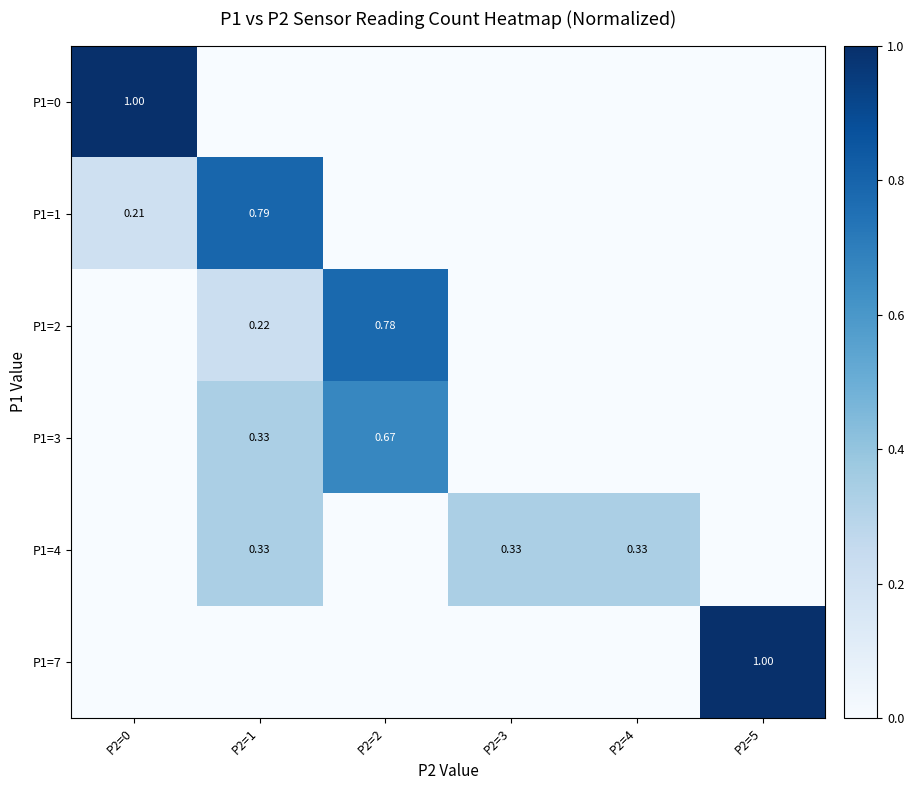

The value of P1=7 at P2=0 is 0.0. True or false?

True